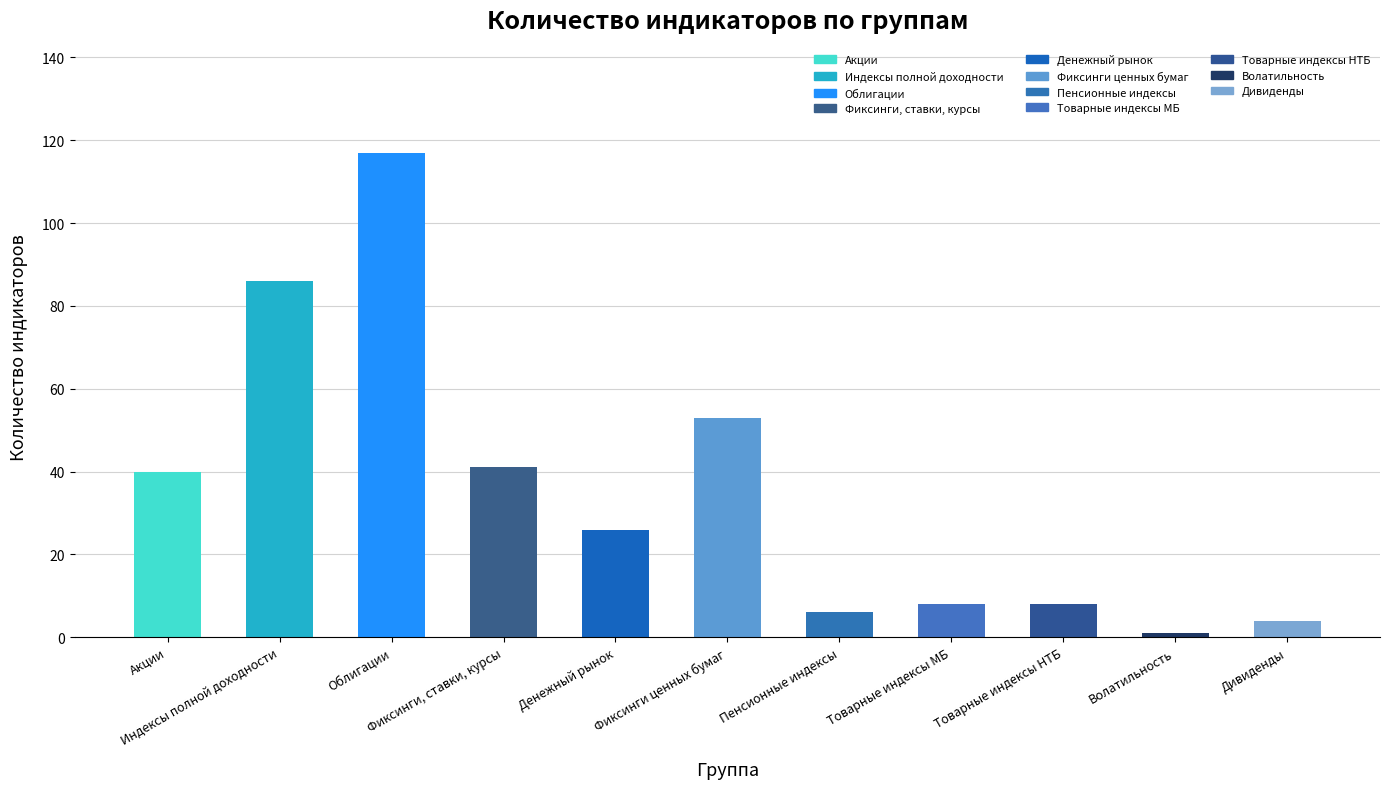

Rank the categories by value from lowest to highest.

Волатильность, Дивиденды, Пенсионные индексы, Товарные индексы МБ, Товарные индексы НТБ, Денежный рынок, Акции, Фиксинги, ставки, курсы, Фиксинги ценных бумаг, Индексы полной доходности, Облигации